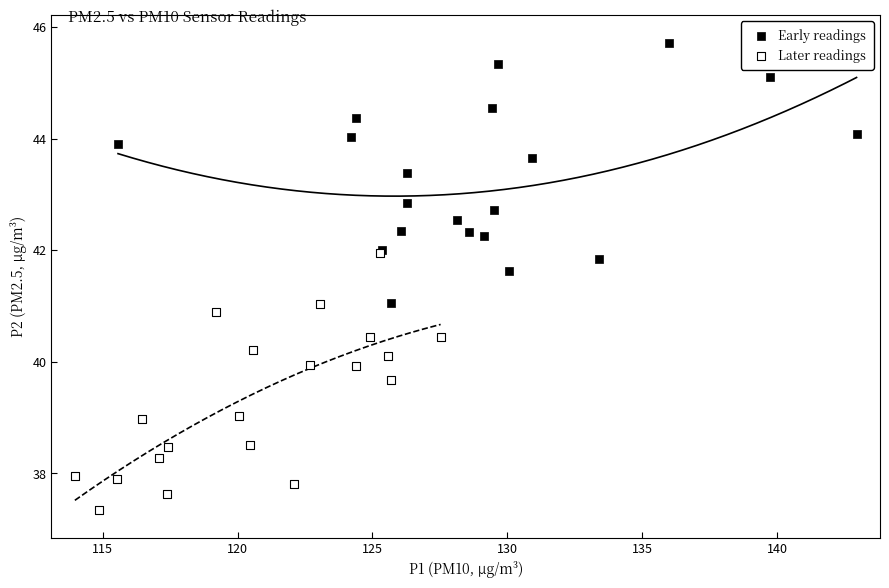

Which series contains the lowest Y value?

Later readings